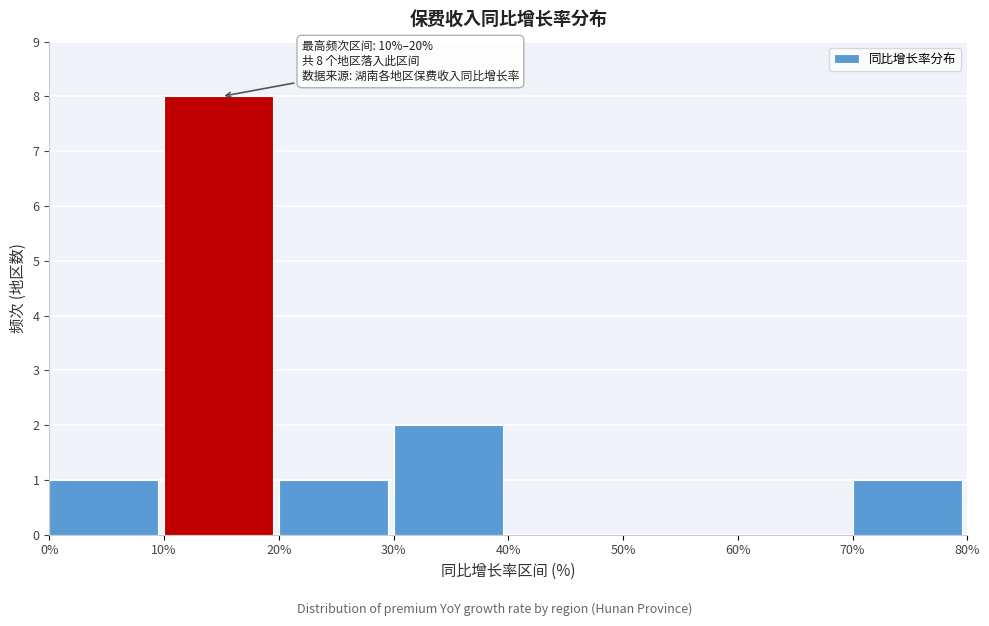

Over which range of the x-axis is the bar tallest?

10% to 20%